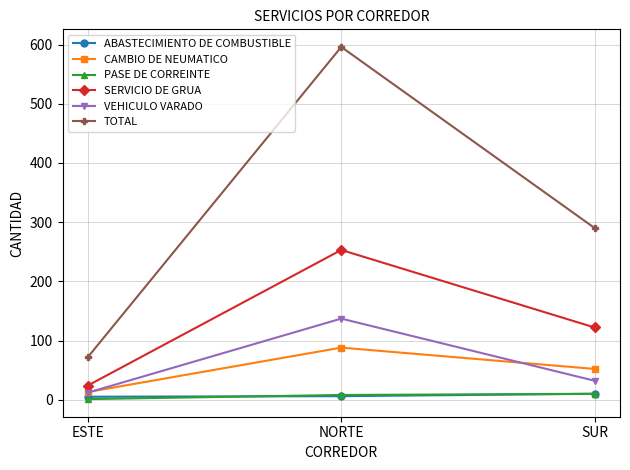

How many series are shown in this chart?

6